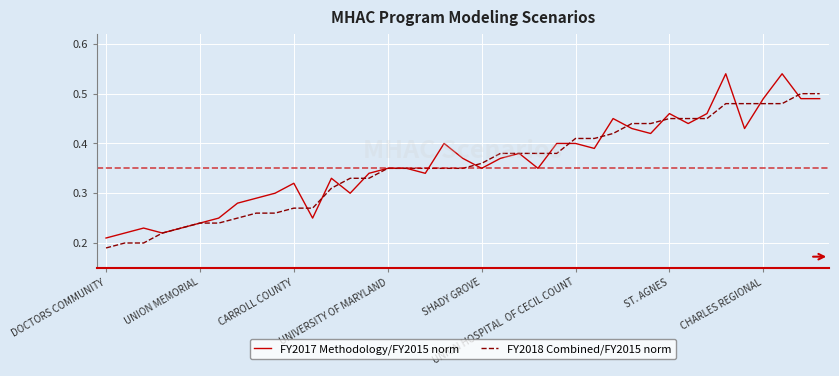

Which series has the widest spread of values?

FY2017 Methodology/FY2015 norm